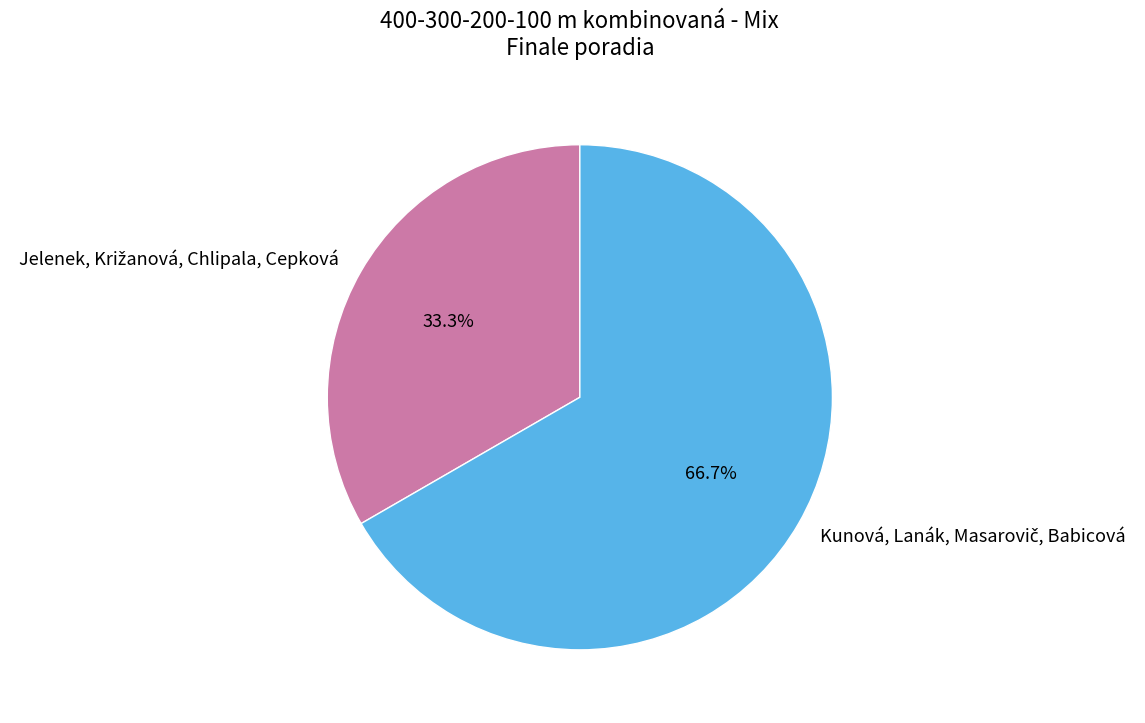

Is there any slice that represents more than half of the pie?

Yes